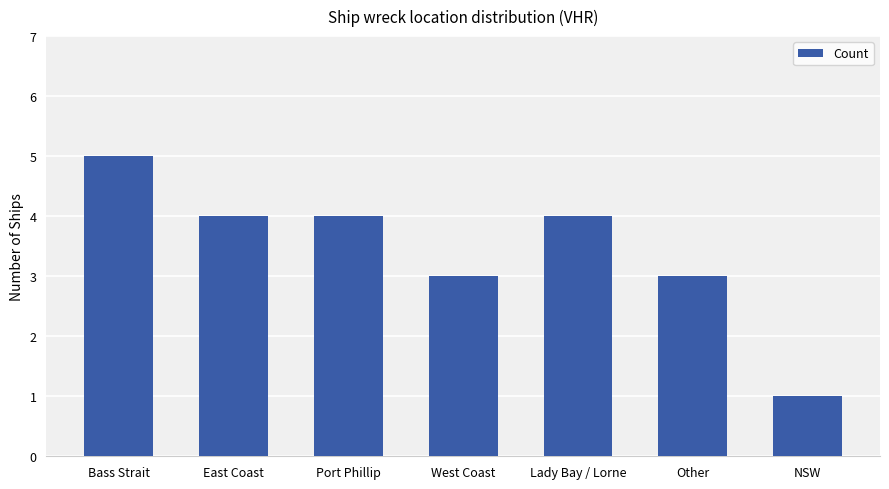

The chart shows a value of 1 at NSW. True or false?

True